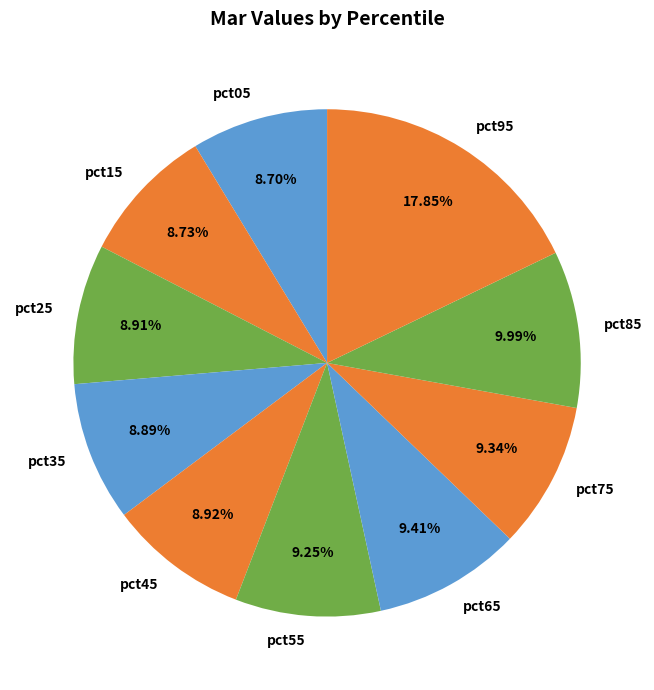

True or false: pct55 accounts for 9% of the total.

True